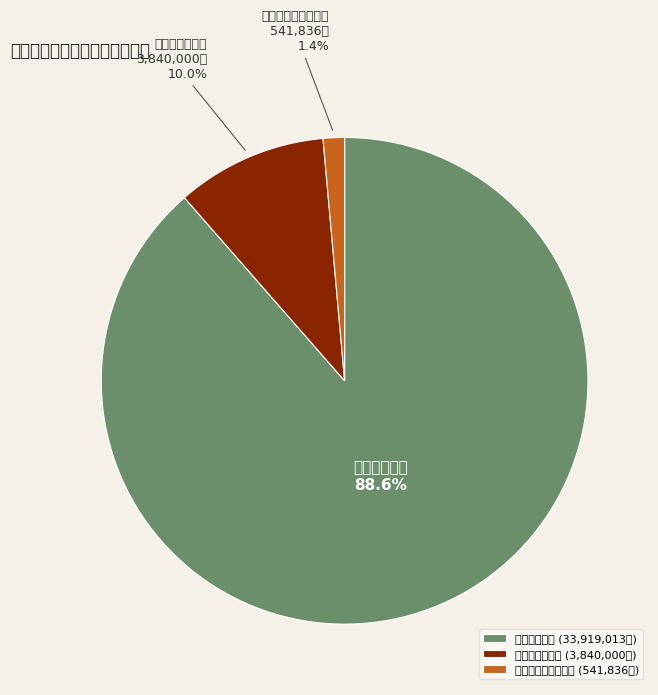

What percentage is NOT represented by 对个人和家庭的补助?

98.6%